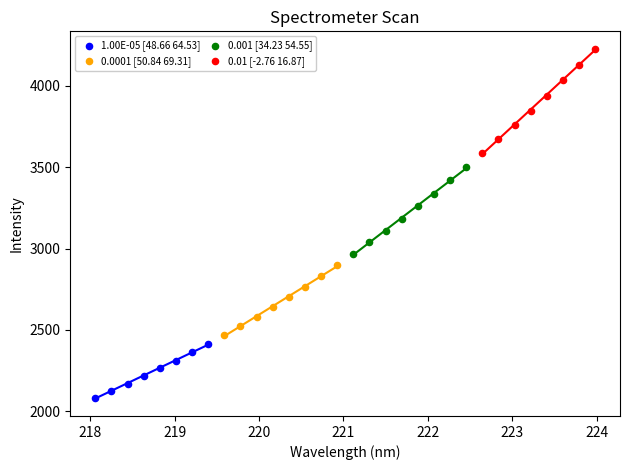

What are all the series names shown in the legend?

1.00E-05 [48.66 64.53], 0.0001 [50.84 69.31], 0.001 [34.23 54.55], 0.01 [-2.76 16.87]